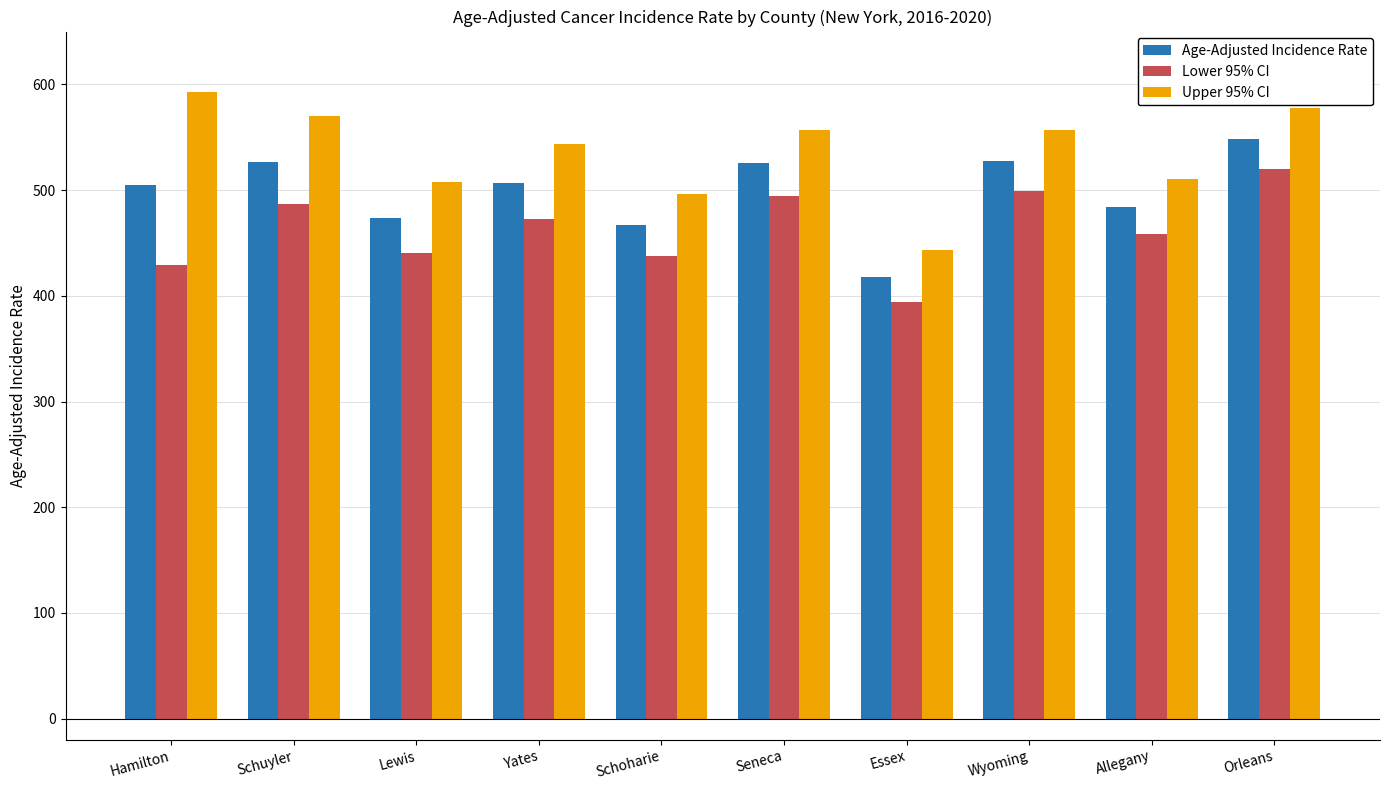

What is the difference between the Upper 95% CI values at Schuyler and Hamilton?

22.4